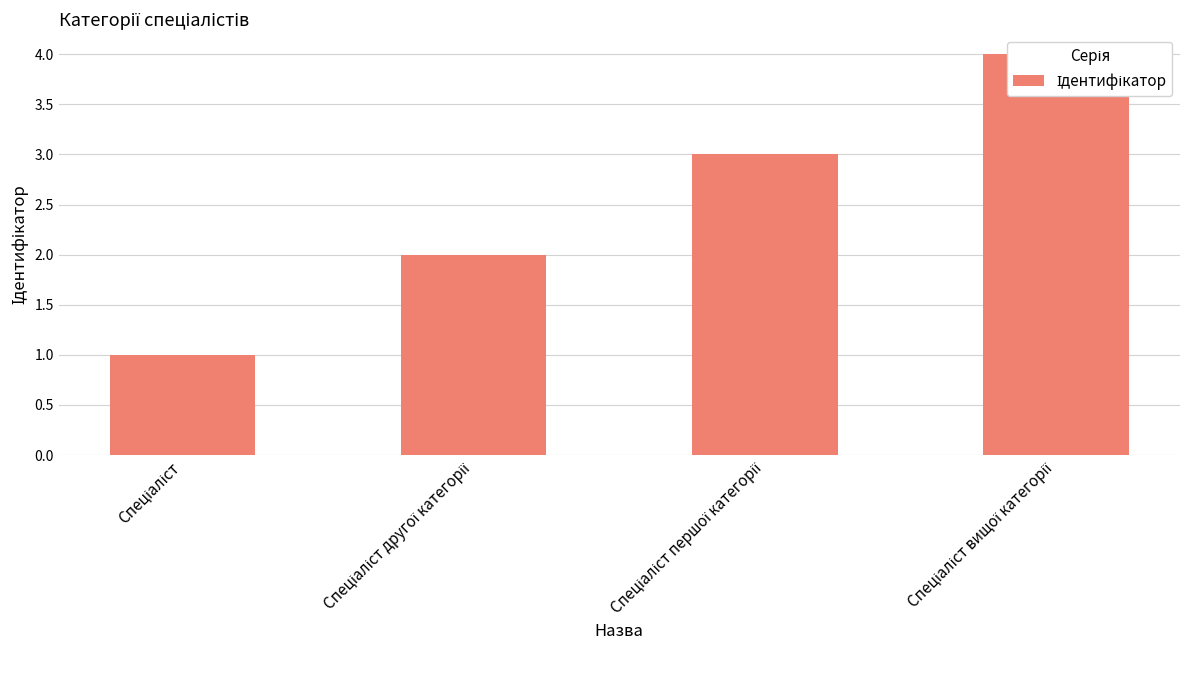

The chart shows a value of 1 at Спеціаліст першої категорії. True or false?

False